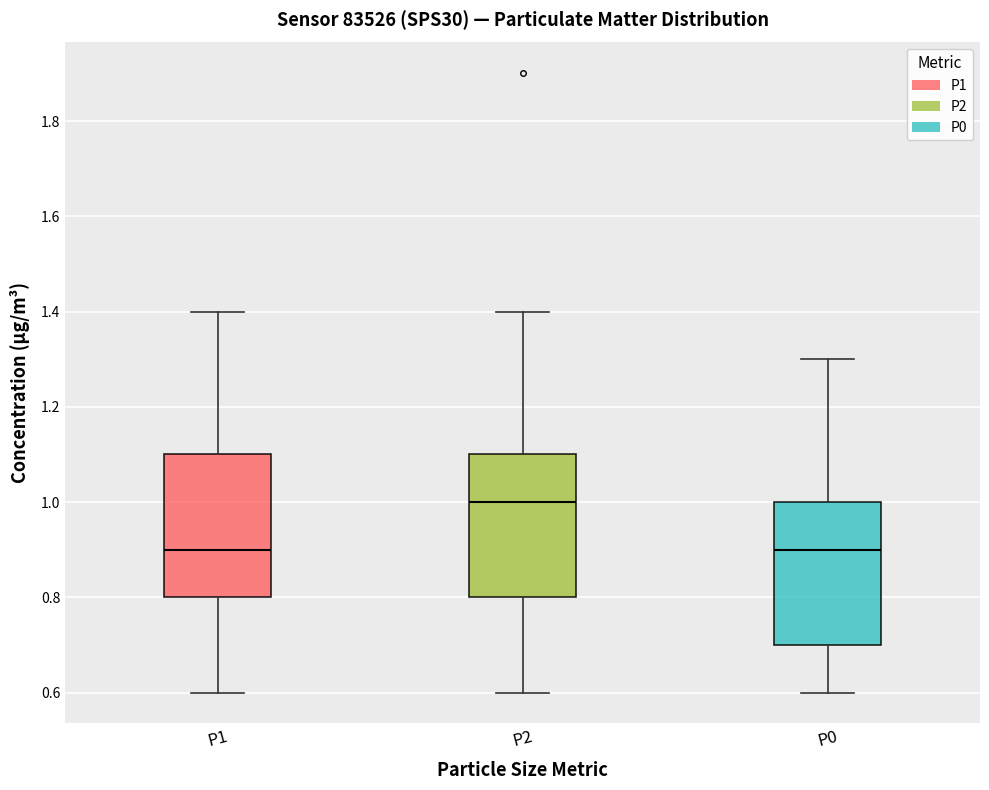

Reading left to right, read every box against the y-axis: the position of its median line, the range the box covers, and the ends of its whiskers. The values are not printed on the chart, so give them approximately, as read against the axis.

P1: median 0.9, box 0.8 to 1.1, whiskers 0.6 to 1.4
P2: median 1.0, box 0.8 to 1.1, whiskers 0.6 to 1.4
P0: median 0.9, box 0.7 to 1.0, whiskers 0.6 to 1.3